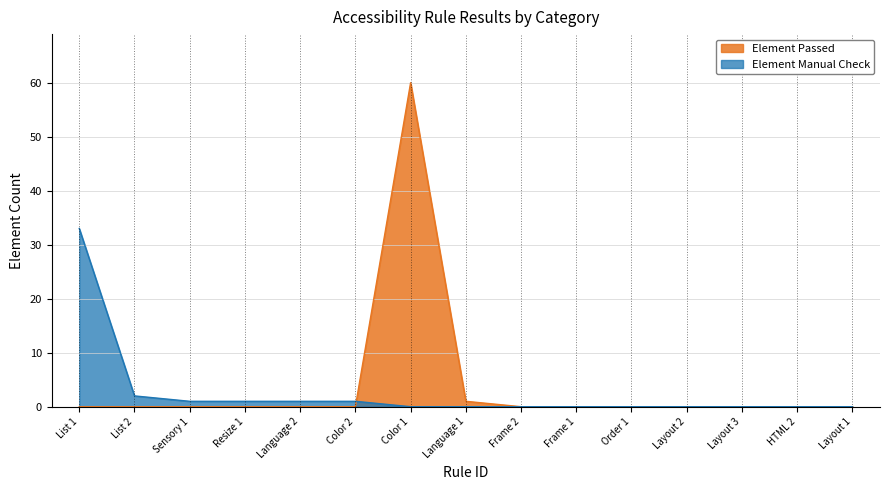

How many values in the Element Manual Check series exceed 0?

6